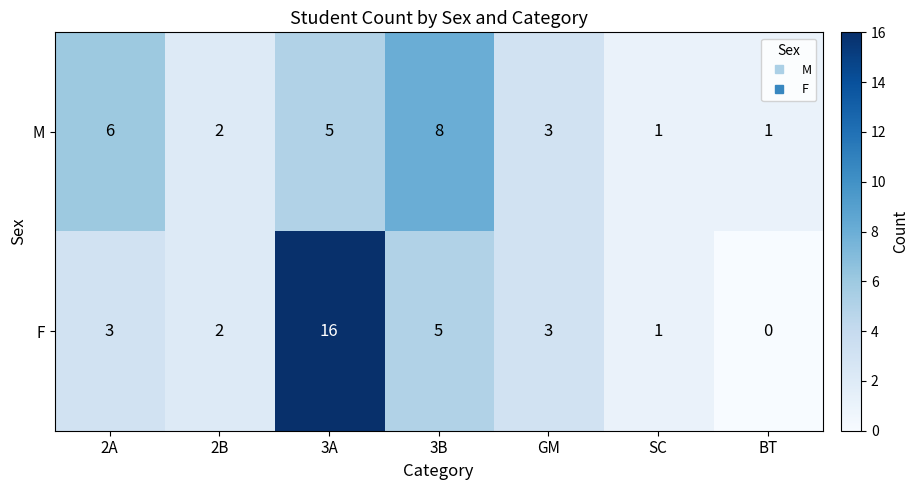

What is the approximate value of M at 3A?

5